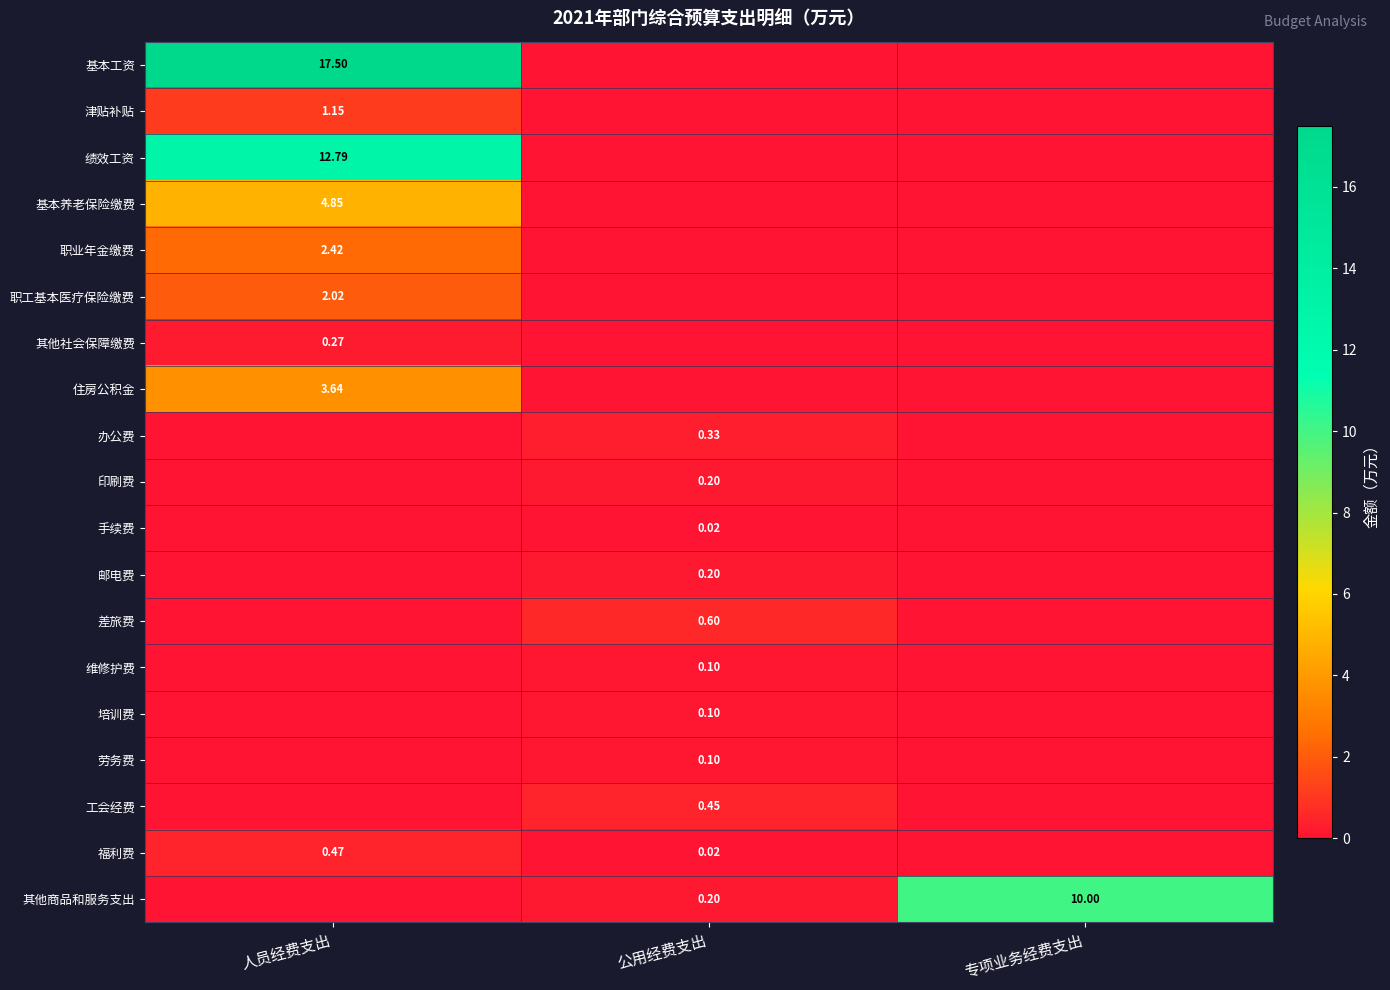

Which series has the largest total across all categories?

基本工资